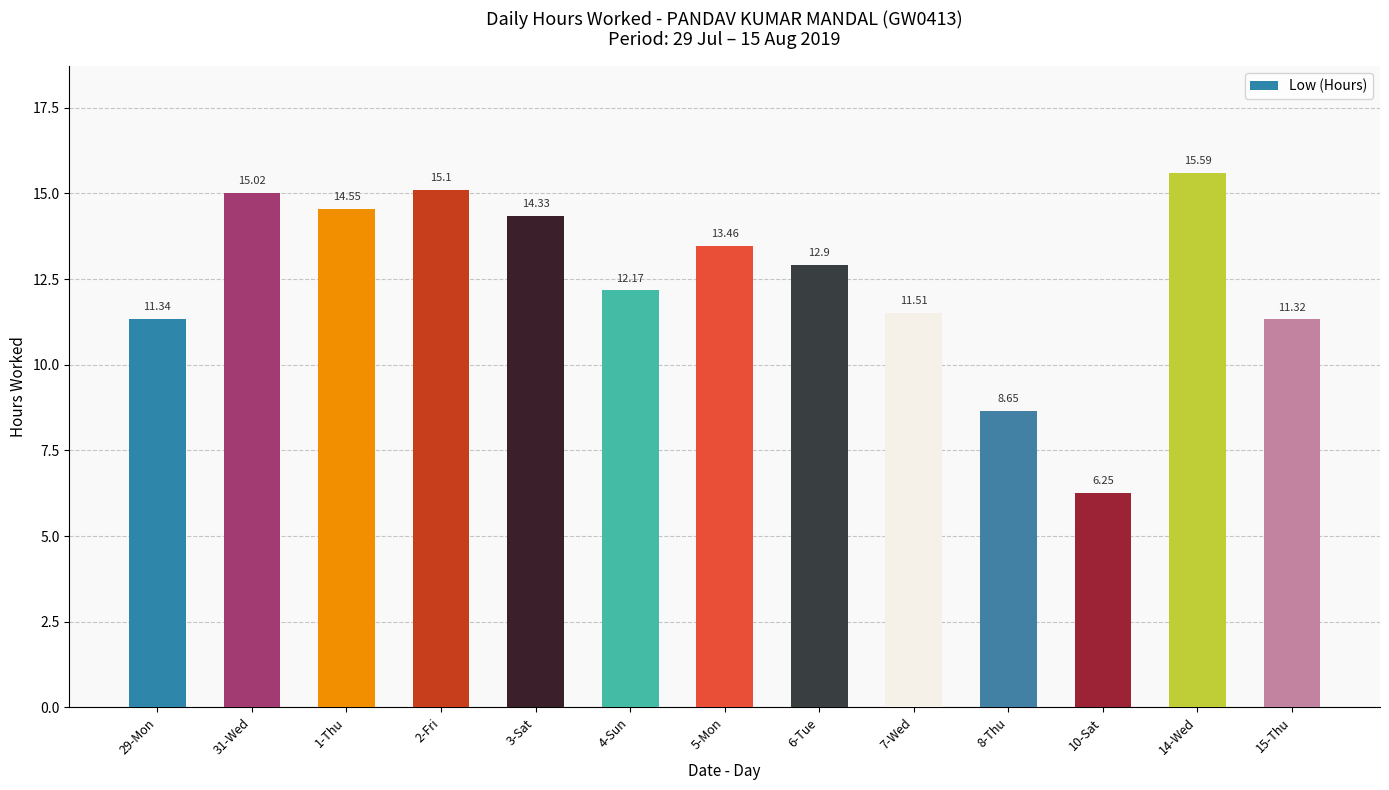

Where is the data nearest to the value 10?

15-Thu